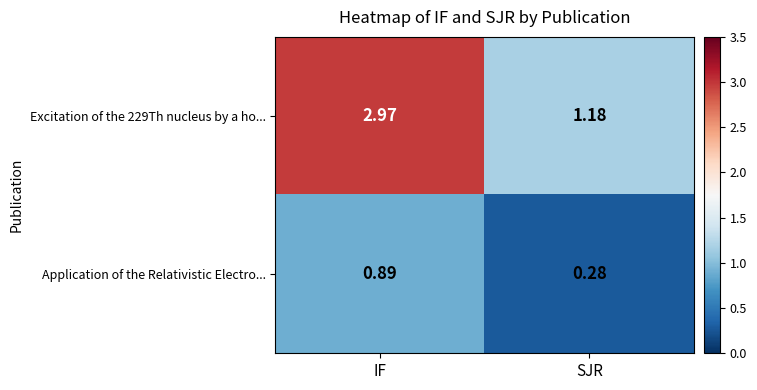

List the labels in order of Excitation of the 229Th nucleus by a ho... value, smallest first.

SJR, IF